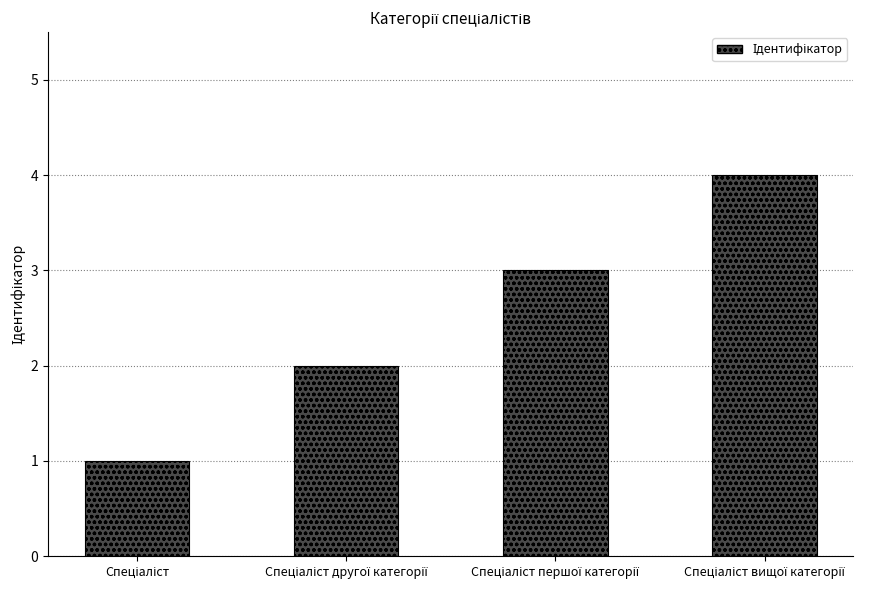

What is the sum of all values?

10